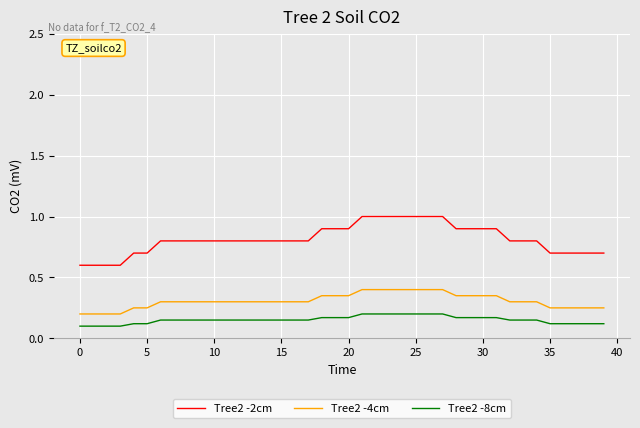

Which series has the widest spread of values?

Tree2 -2cm